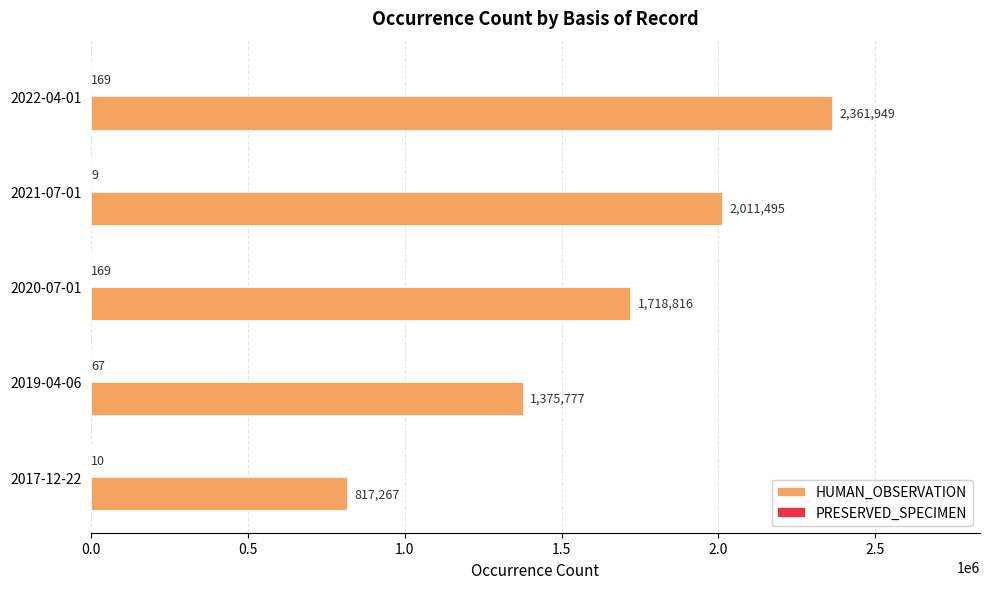

At which category does the chart reach its peak across all series?

2022-04-01